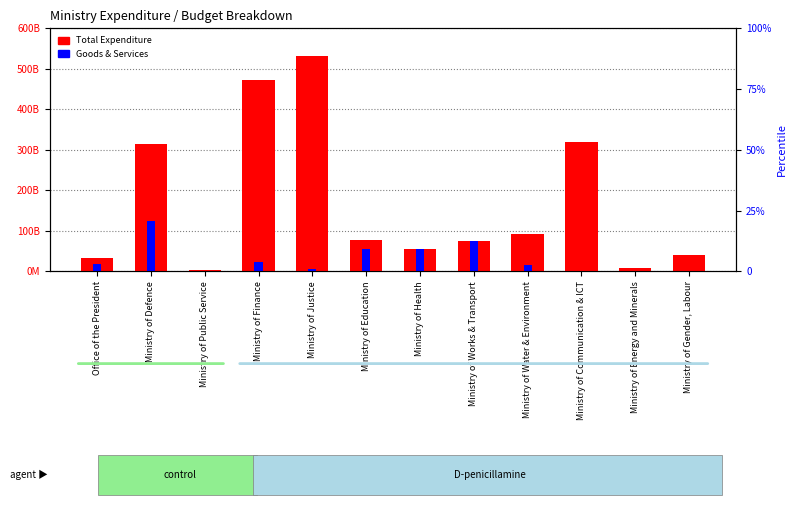

Reading left to right, extract all data points from this chart.

Total Expenditure: 31801314953	314062612228	1936837211	473153820661	531295341706	78254703720	54439306151	75793300982	93048428850	320470994254	8200128359	40739804797
Goods & Services: 18237701689	124161701346	1663211756	22419705469	6470867091	54220306125	54439306151	75367432227	14849023095	167339519	608186887	0